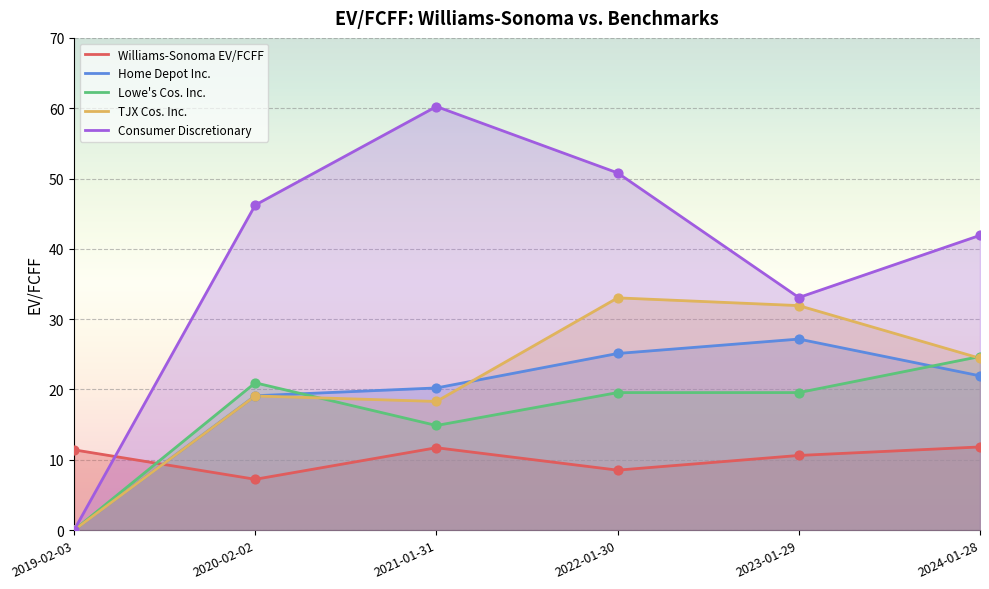

At how many categories does at least one series exceed 28?

5